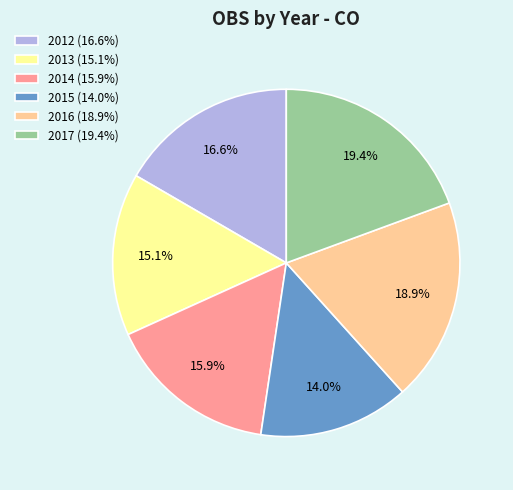

Is there a majority slice in this chart?

No